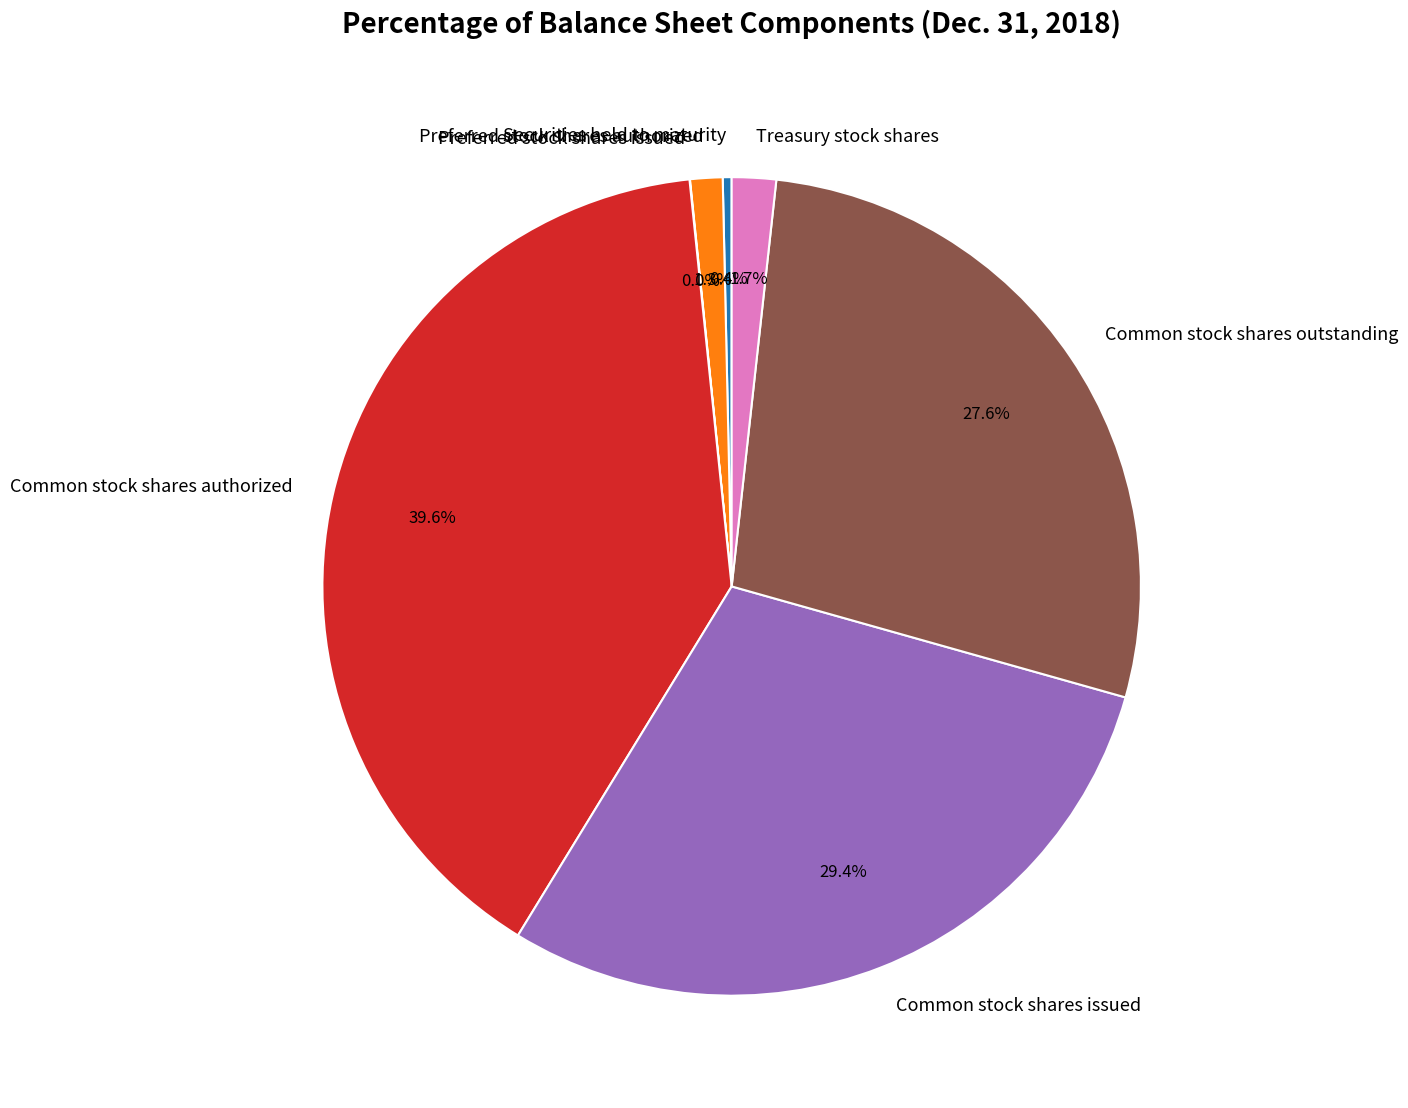

To the nearest percent, what is the combined percentage of Treasury stock shares and Common stock shares outstanding?

29%